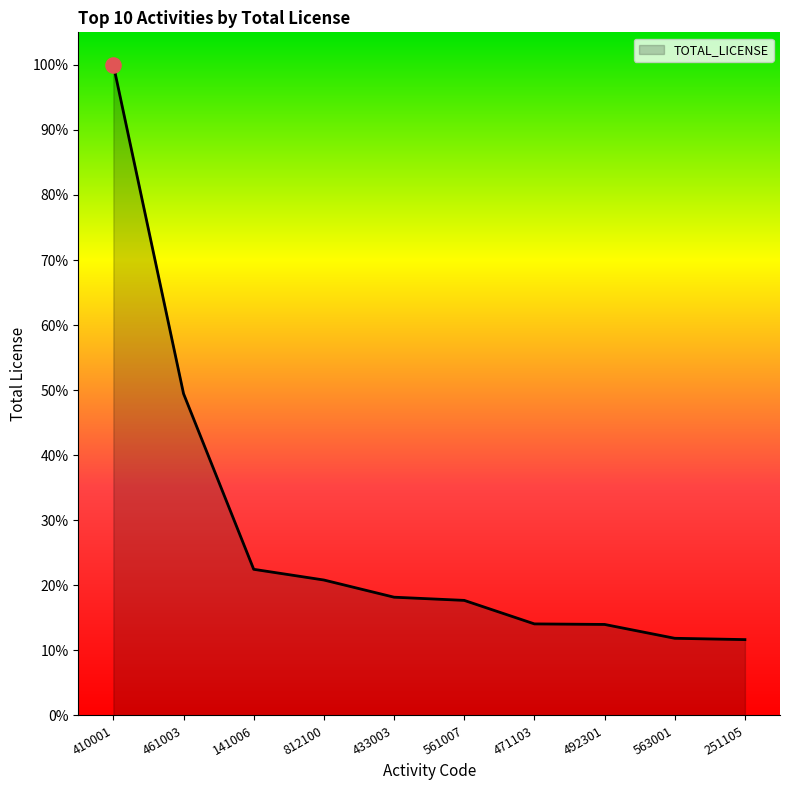

What is the change in value from 561007 to 471103?

-2399